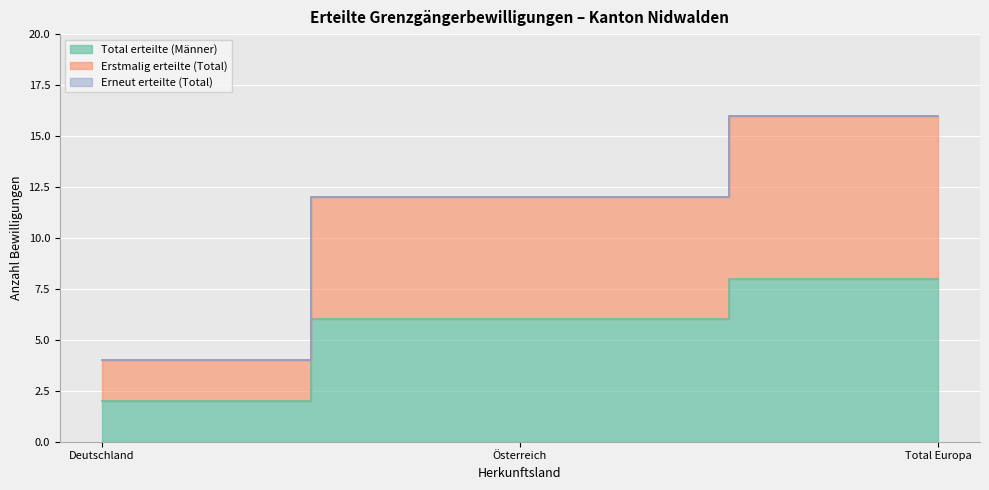

At which category is the sum across all series the highest?

Total Europa